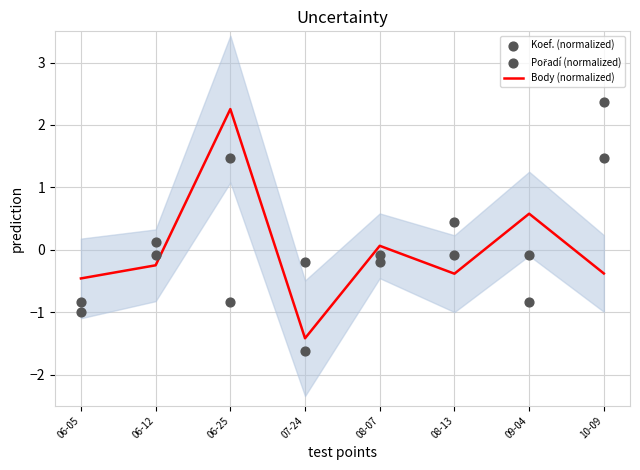

Which series reaches the maximum Y coordinate?

Pořadí (normalized)